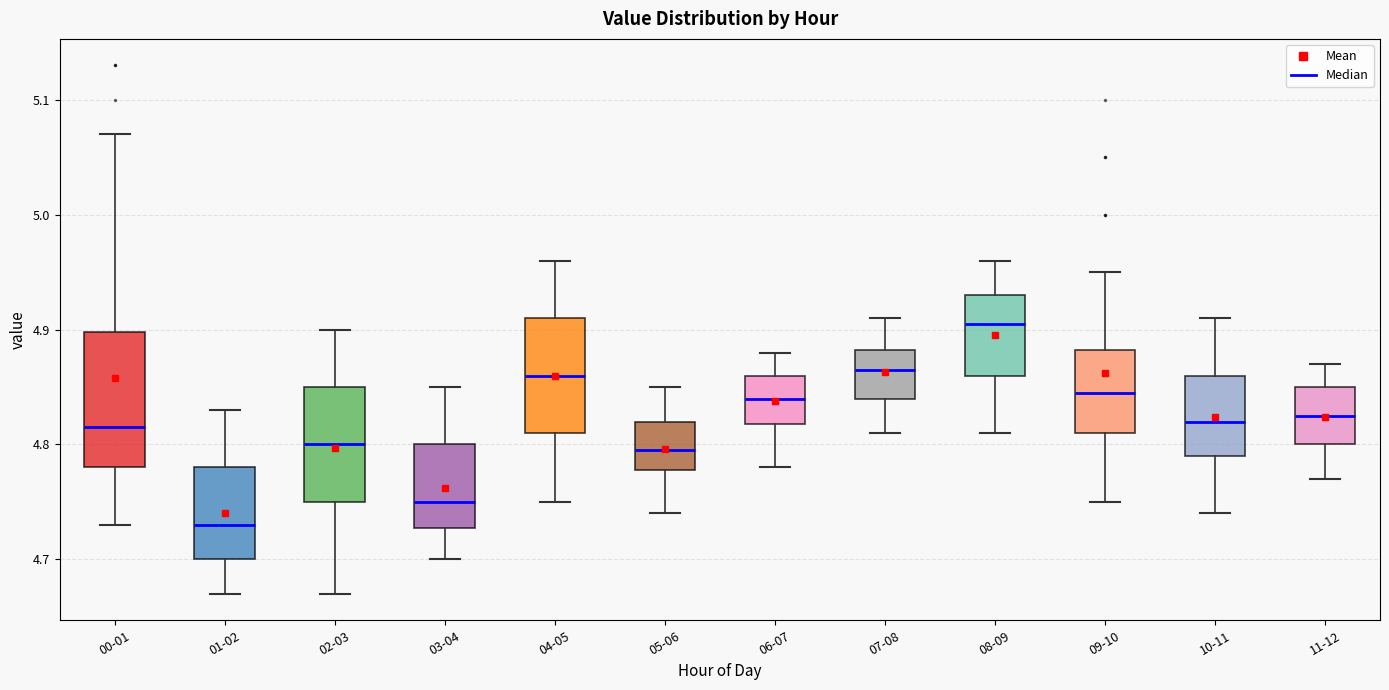

Which box is the tallest, from its lower edge to its upper edge?

00-01